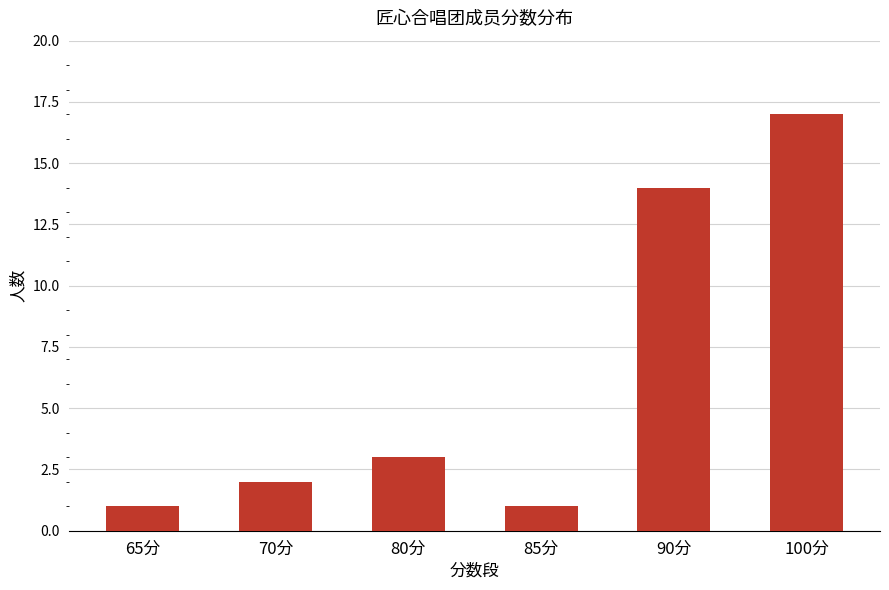

How many series are shown in this chart?

1